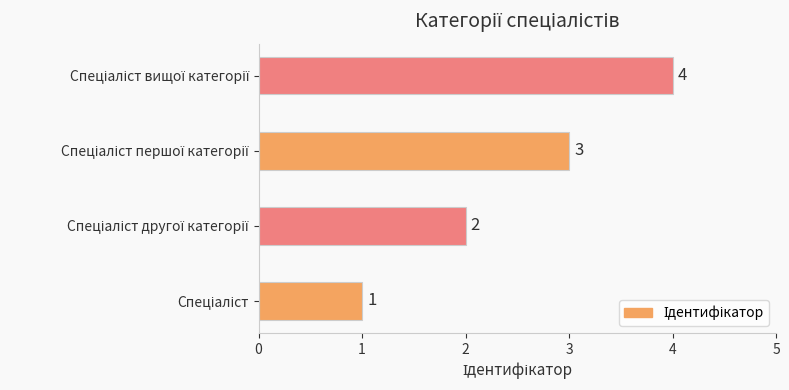

Count the values in the range 2 to 4.

3